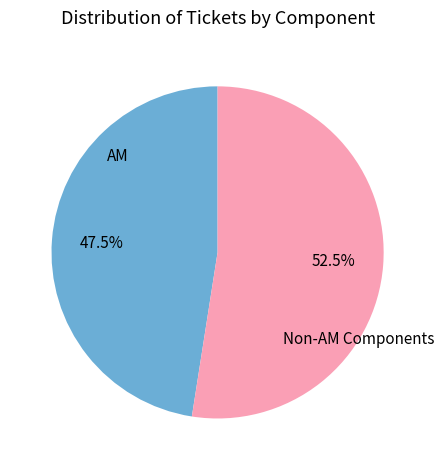

Is there any slice that represents more than half of the pie?

Yes